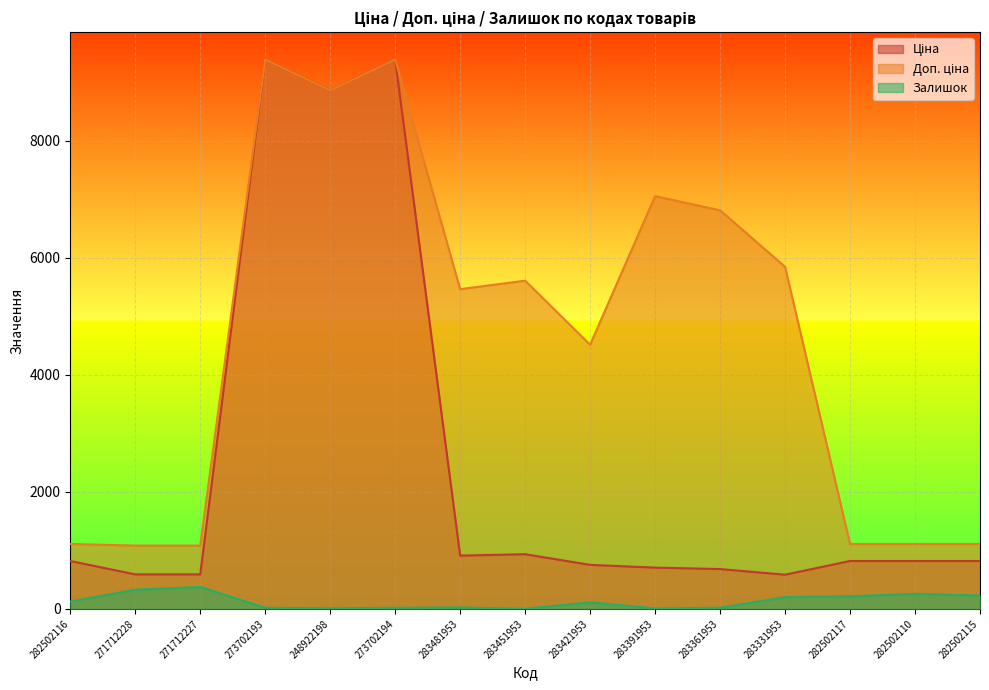

Reading right to left, extract all data points from this chart.

Ціна: 818.5	818.5	818.5	584.4	681.0	705.1	752.2	934.5	910.4	9384.0	8856.7	9384.0	589.9	589.9	818.5
Доп. ціна: 1109.2	1109.2	1109.2	5843.9	6809.8	7051.3	4513.3	5607.2	5462.3	9384.0	8856.7	9384.0	1081.7	1081.7	1109.2
Залишок: 229.0	256.0	215.0	202.0	19.0	8.0	113.0	2.0	24.0	18.0	11.0	18.0	374.0	328.0	125.0